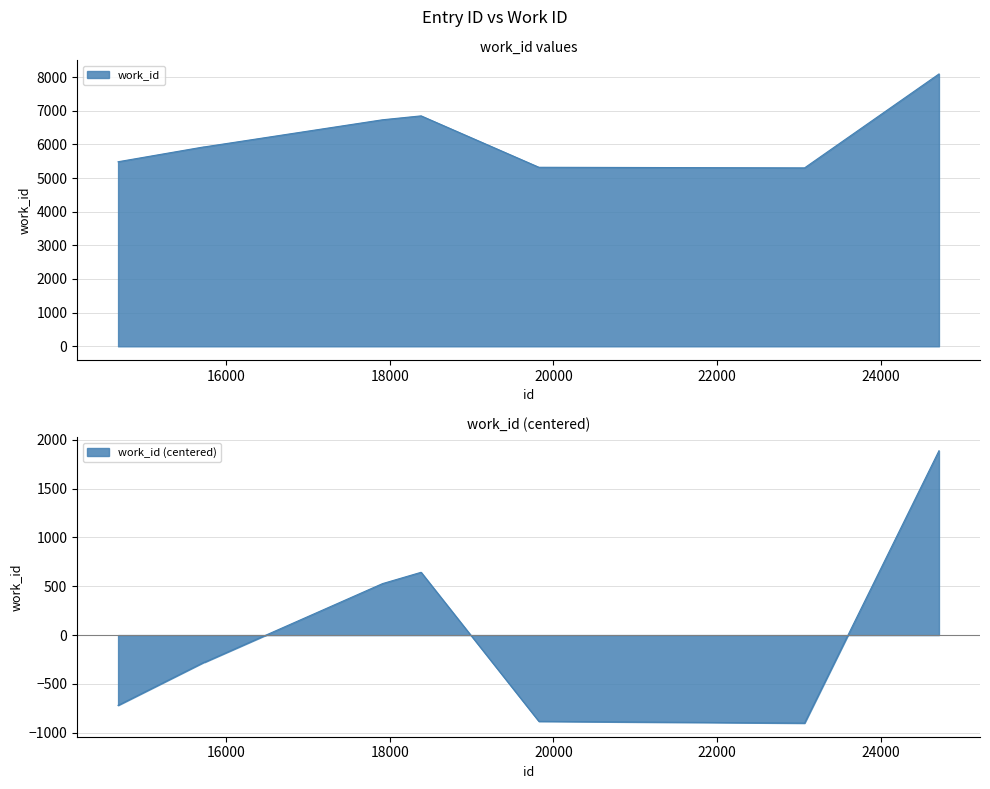

What is the greatest value displayed?

8091